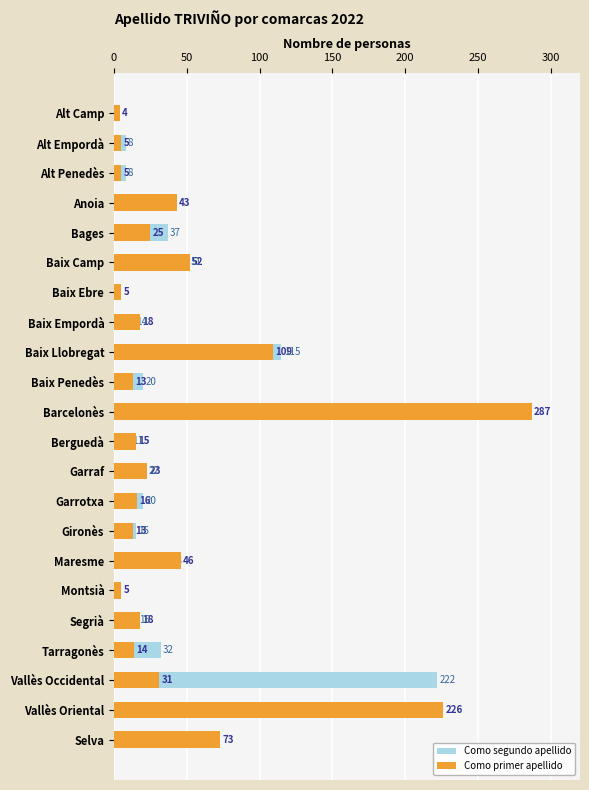

At Vallès Oriental, list the series in order from largest to smallest.

Como primer apellido, Como segundo apellido